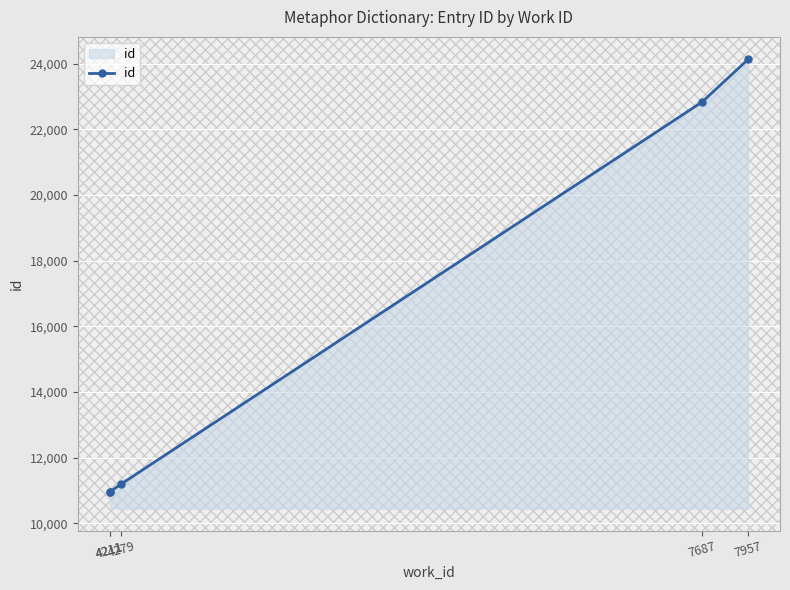

Reading right to left, list all the values displayed in this chart.

24129	22830	11199	10954	10952